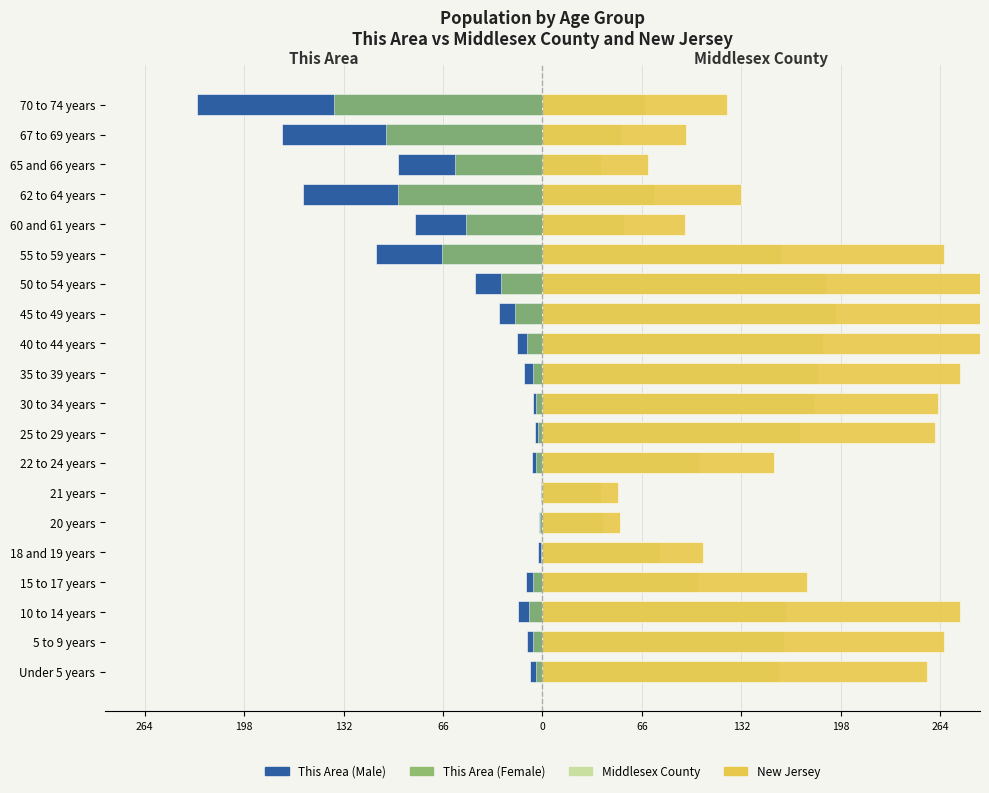

The value of This Area (Male) at 40 to 44 years is -7.6. True or false?

False